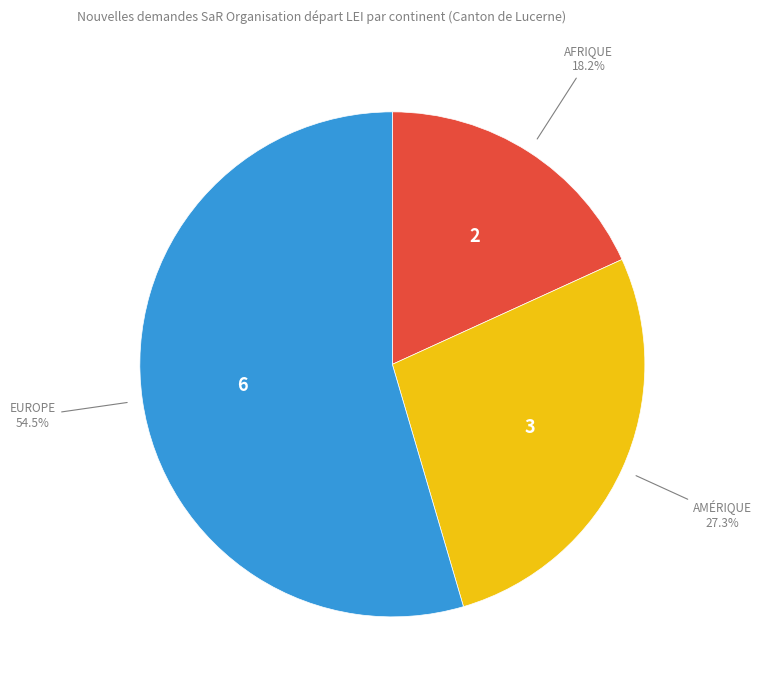

Is there any slice that represents more than half of the pie?

Yes